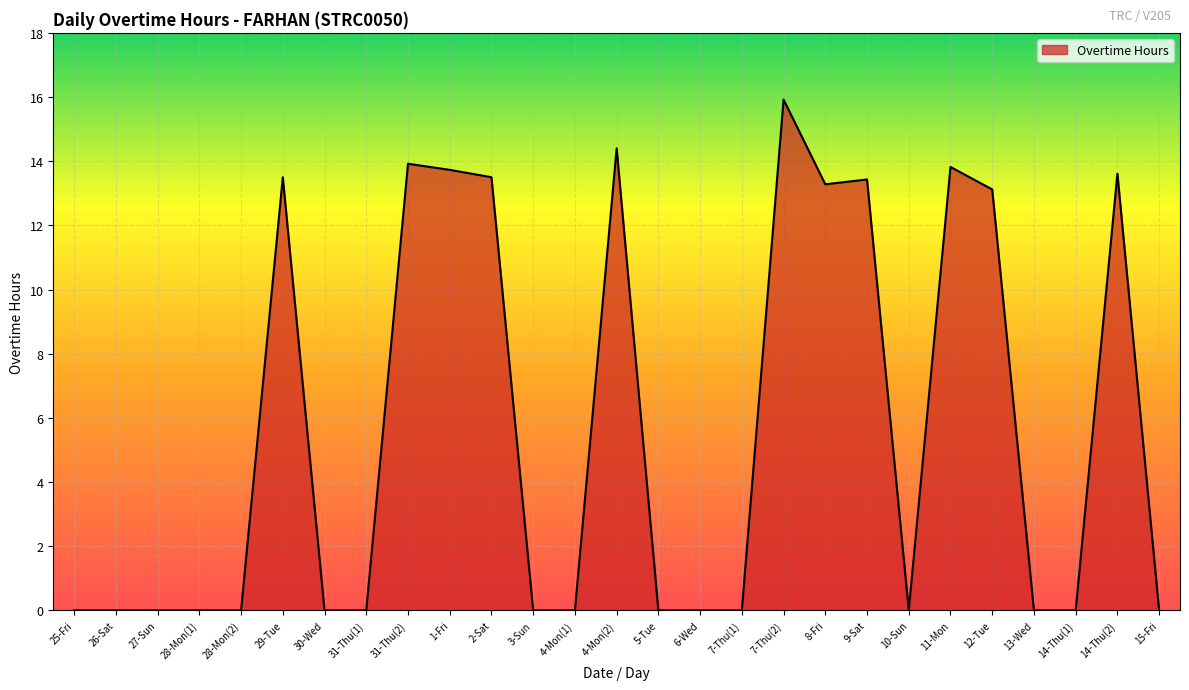

The value at 11-Mon is 13.8. True or false?

True